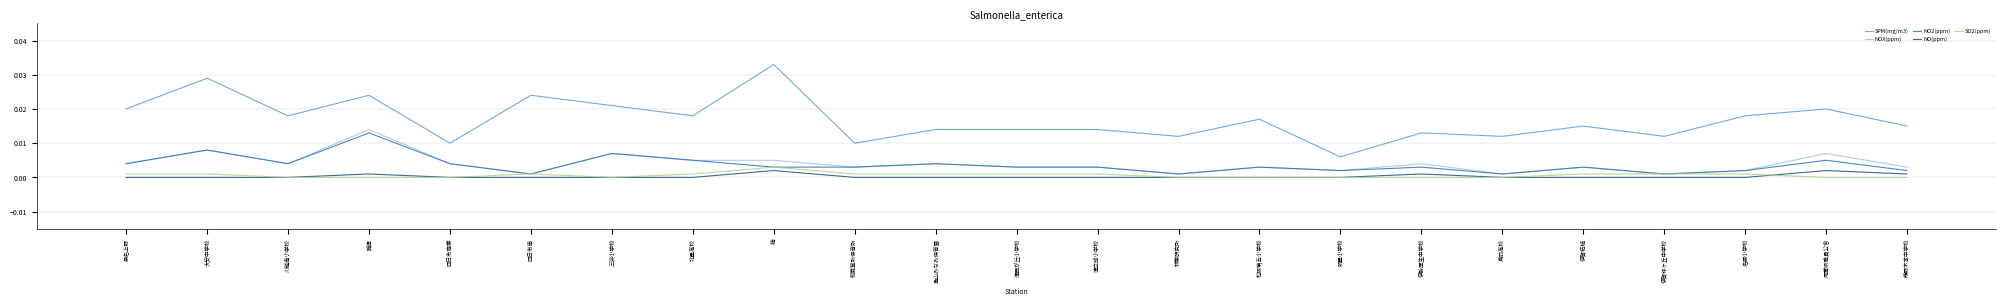

True or false: NO2(ppm) and SPM(mg/m3) intersect in this chart.

False